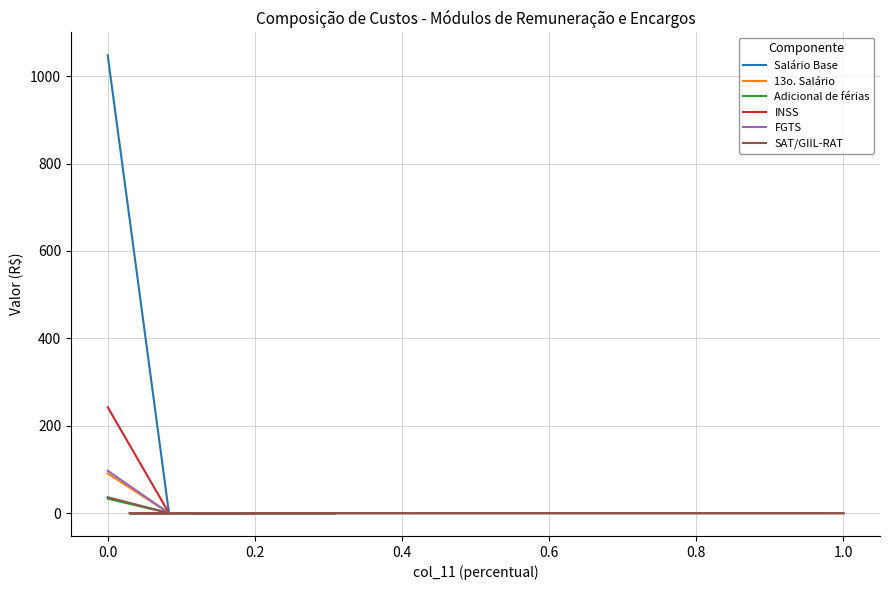

Reading left to right, extract all data points from this chart.

Salário Base: 1047.9	0.0	0.0	0.0	0.0	0.0	0.0	0.0	0.0
13o. Salário: 90.7	0.0	0.0	0.0	0.0	0.0	0.0	0.0	0.0
Adicional de férias: 33.0	0.0	0.0	0.0	0.0	0.0	0.0	0.0	0.0
INSS: 242.4	0.0	0.0	0.0	0.0	0.0	0.0	0.0	0.0
FGTS: 97.0	0.0	0.0	0.0	0.0	0.0	0.0	0.0	0.0
SAT/GIIL-RAT: 36.4	0.0	0.0	0.0	0.0	0.0	0.0	0.0	0.0